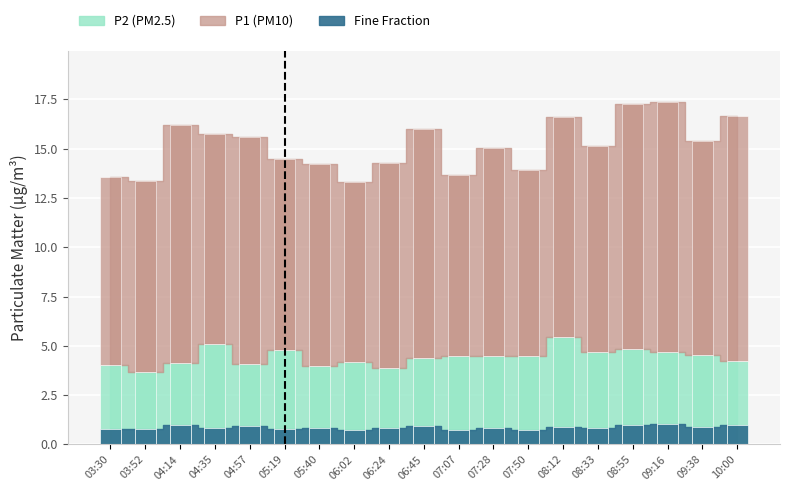

What is the sum of all P2 values?

84.1